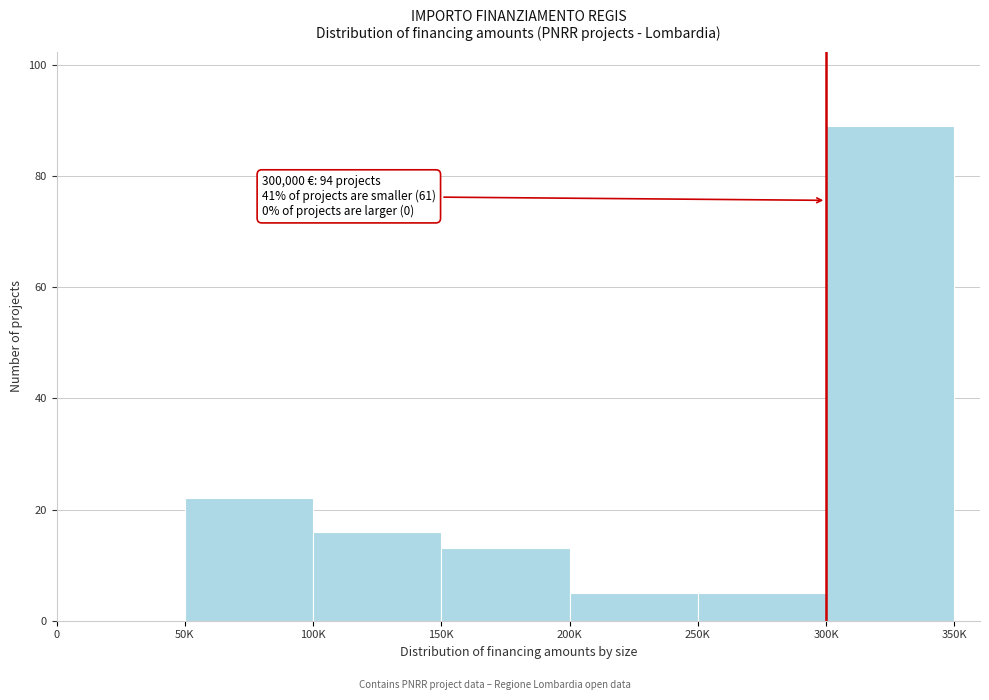

Reading right to left, what are all the values shown in this chart?

300K=89	250K=5	200K=5	150K=13	100K=16	50K=22	0=0